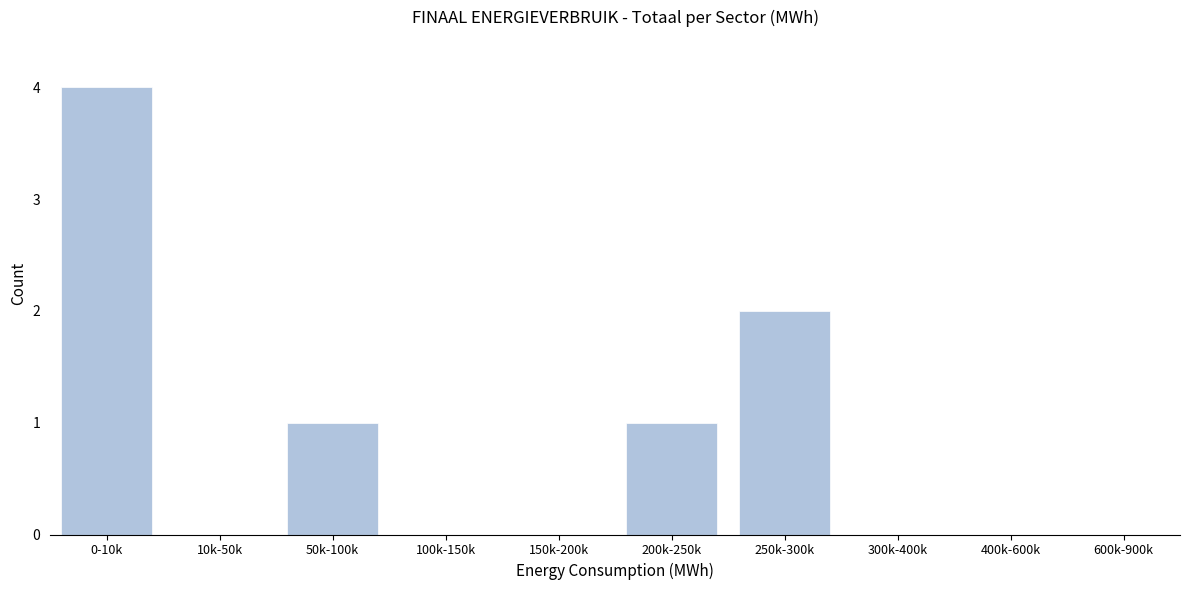

True or false: the data shows 1 at 50k-100k.

True